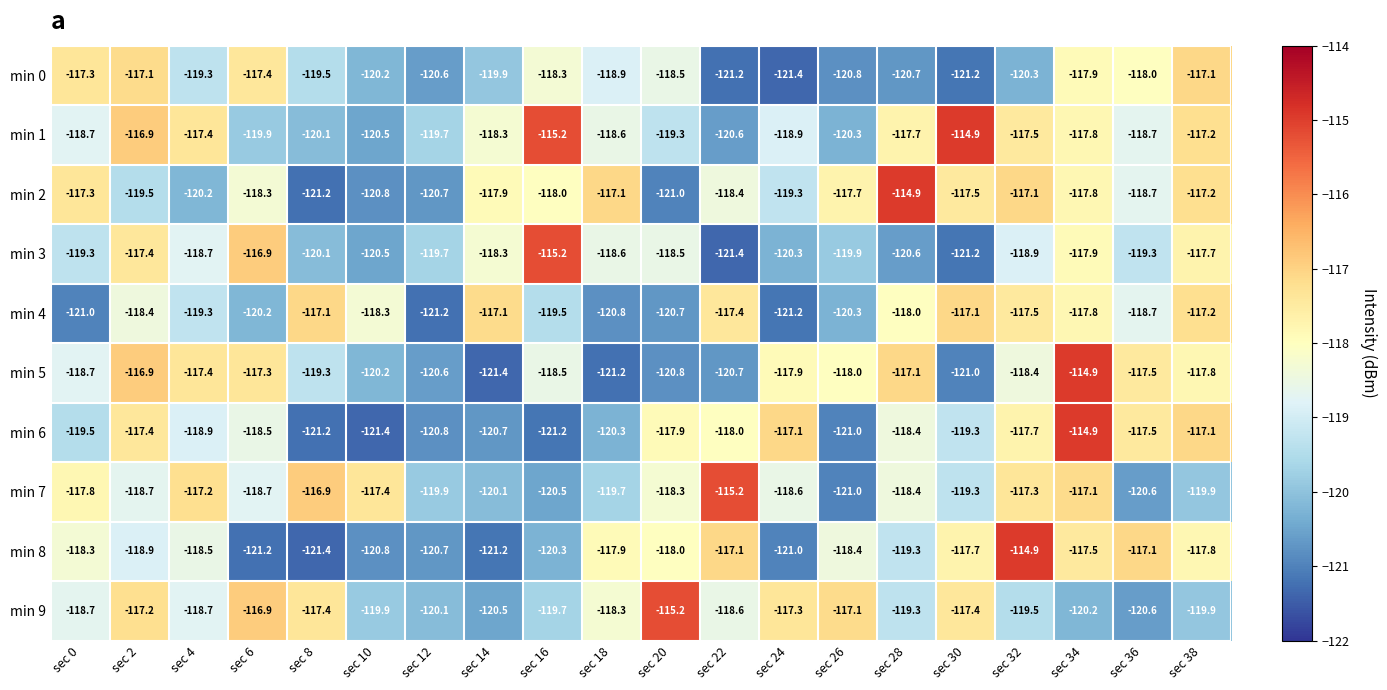

What is the total value across all series at sec 2?

-1178.4